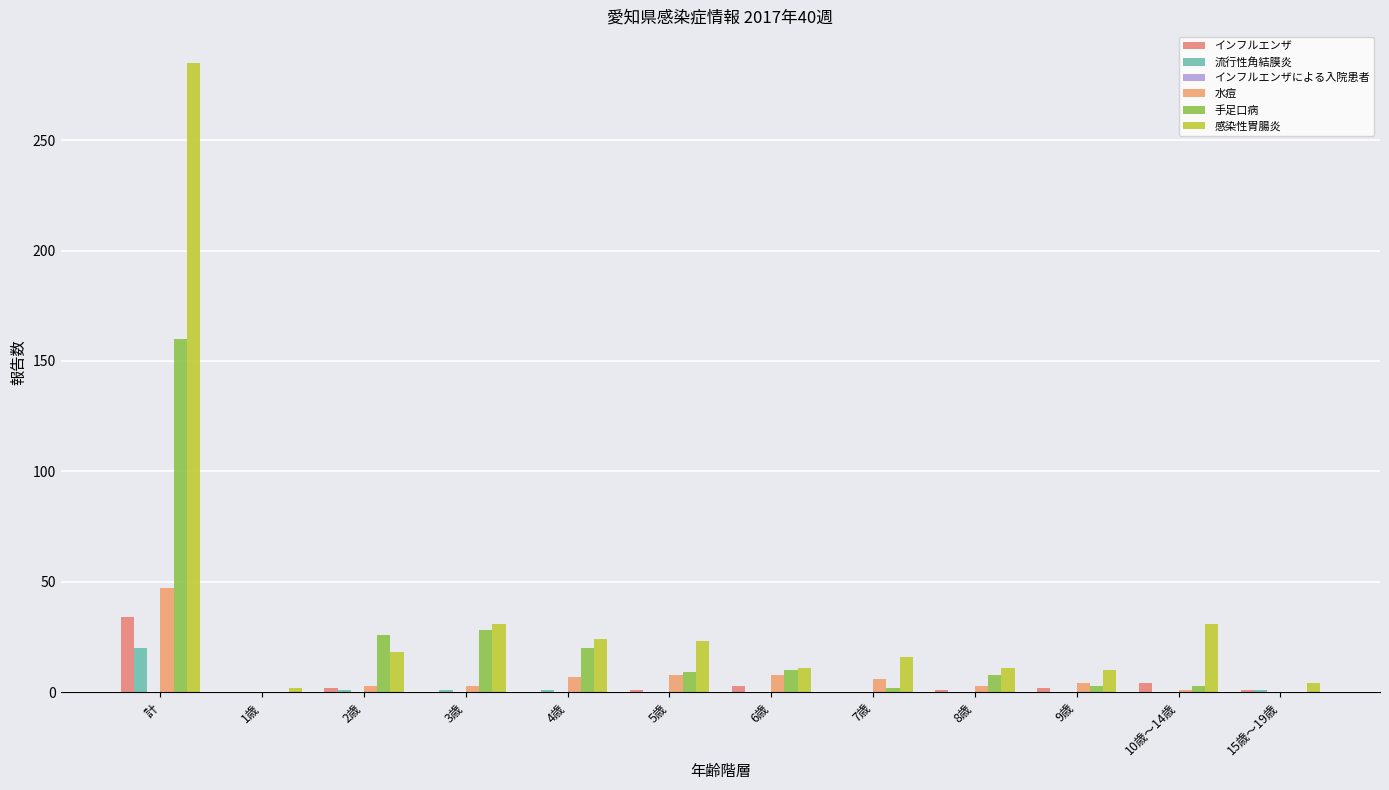

How many distinct data groups are displayed?

5